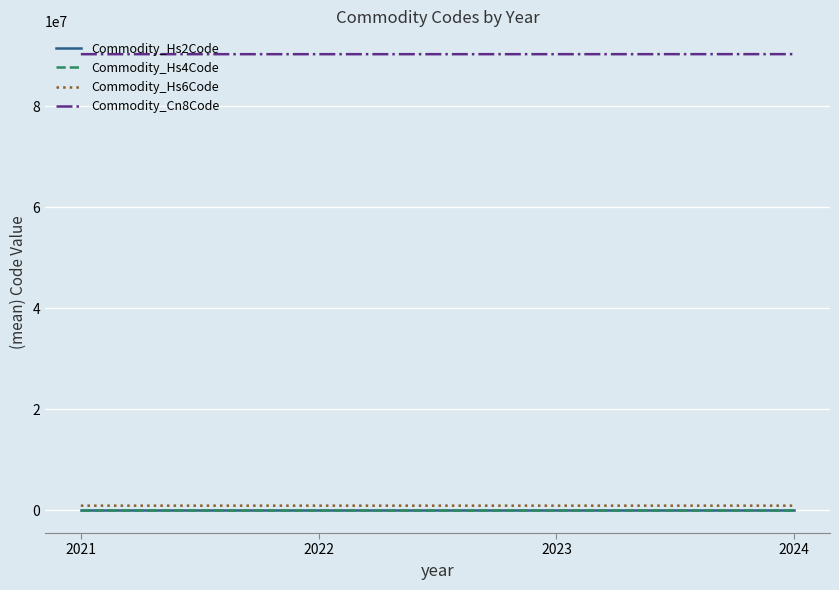

Which series has the largest total across all categories?

Commodity_Cn8Code